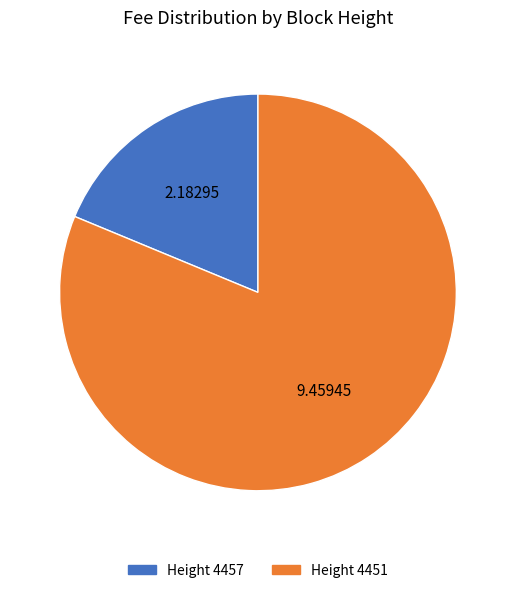

Between Height 4451 and Height 4457, which is larger?

Height 4451